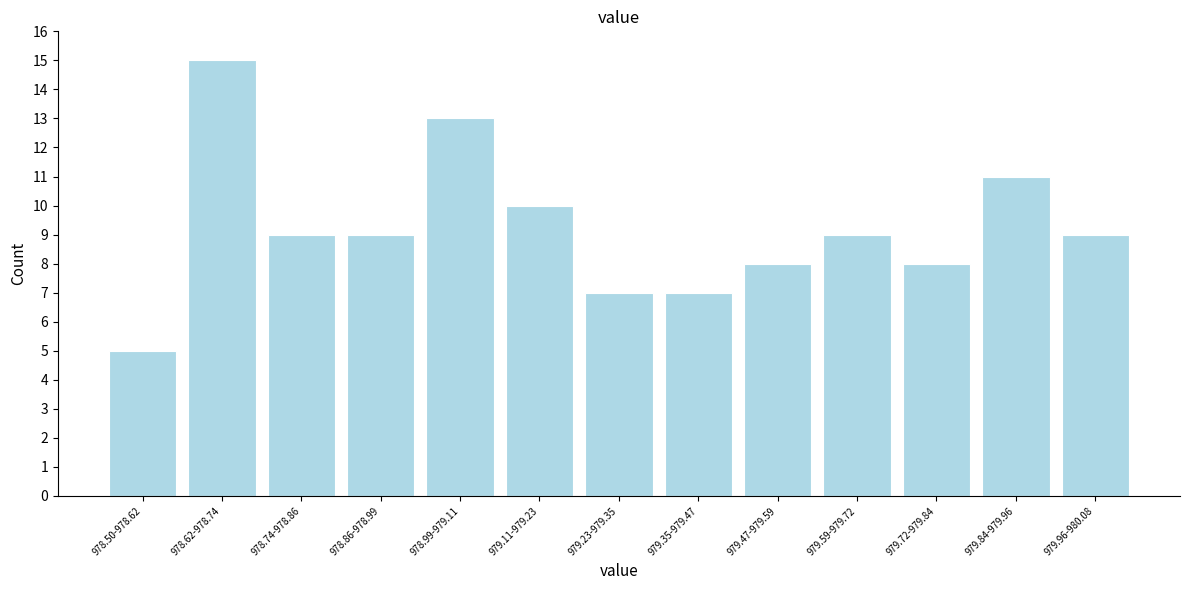

Reading left to right, transcribe all the data shown in this chart.

978.50-978.62=5	978.62-978.74=15	978.74-978.86=9	978.86-978.99=9	978.99-979.11=13	979.11-979.23=10	979.23-979.35=7	979.35-979.47=7	979.47-979.59=8	979.59-979.72=9	979.72-979.84=8	979.84-979.96=11	979.96-980.08=9